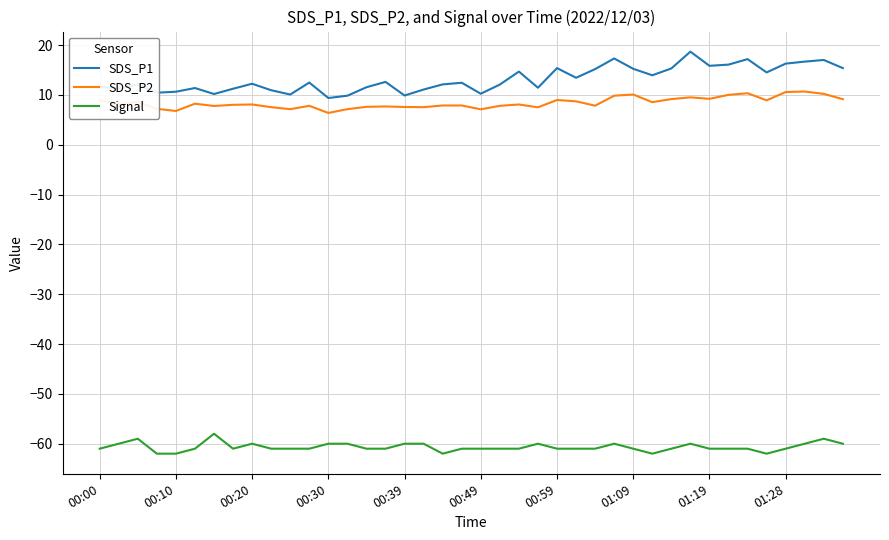

What is the lowest value of the SDS_P2 series?

6.4